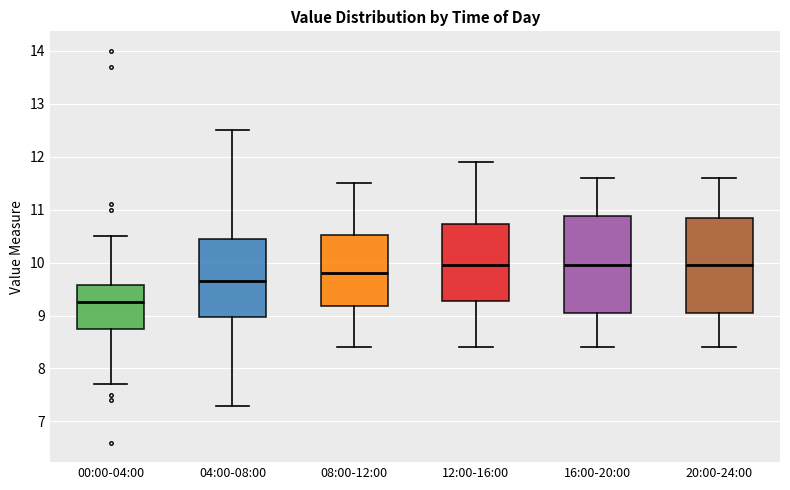

Reading left to right, transcribe this box plot: for each box, give where its median line is, the range the box spans, and where its two whiskers end, as read against the y-axis. The values are not printed on the chart, so give them approximately, as read against the axis.

00:00-04:00: median 9.3, box 8.8 to 9.6, whiskers 7.7 to 10.5
04:00-08:00: median 9.7, box 9.0 to 10.5, whiskers 7.3 to 12.5
08:00-12:00: median 9.8, box 9.2 to 10.5, whiskers 8.4 to 11.5
12:00-16:00: median 10.0, box 9.3 to 10.7, whiskers 8.4 to 11.9
16:00-20:00: median 10.0, box 9.1 to 10.9, whiskers 8.4 to 11.6
20:00-24:00: median 10.0, box 9.1 to 10.9, whiskers 8.4 to 11.6